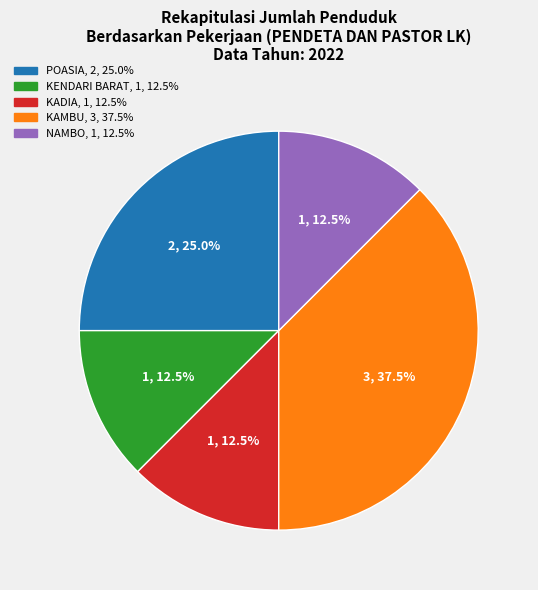

Does any single category account for the majority?

No